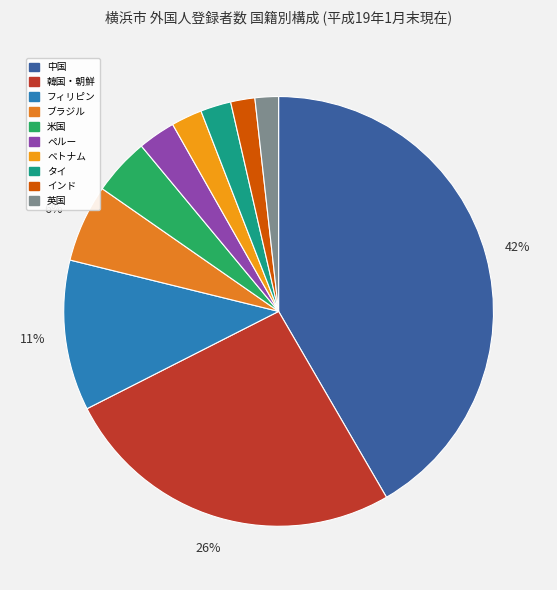

What percentage is the ベトナム slice, to the nearest percent?

2%